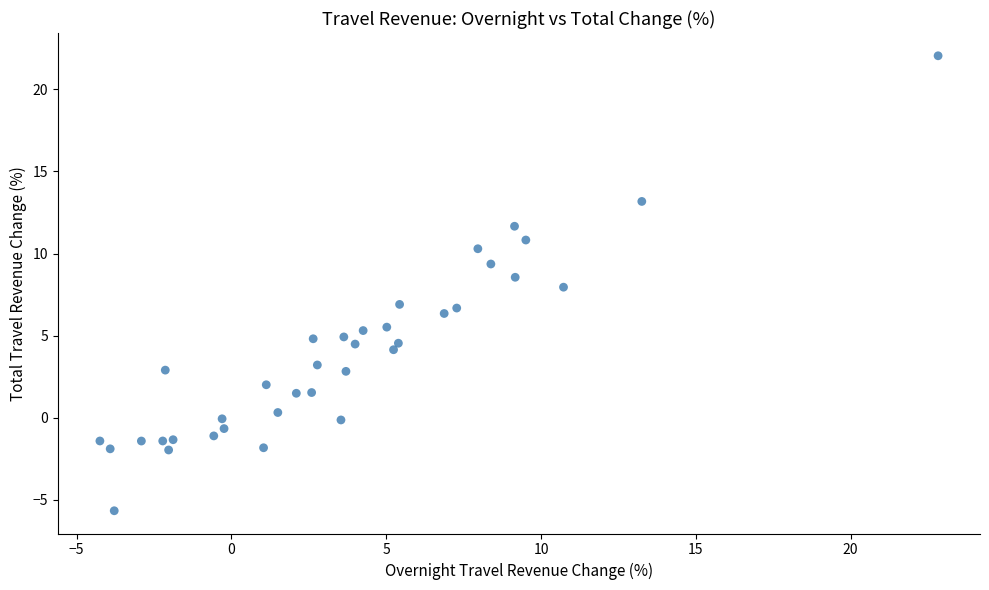

What is the range of X values (max minus min)?

27.1